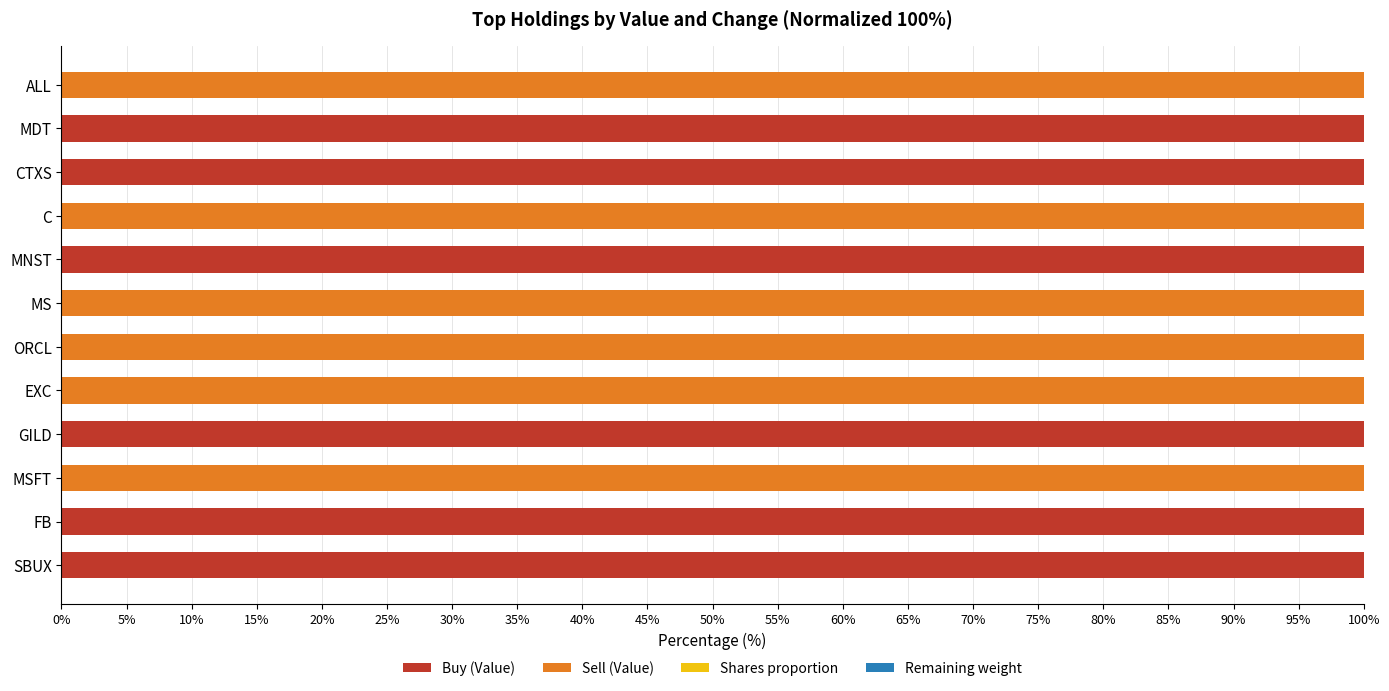

What is the sum of the Buy (Value) values at ORCL and SBUX?

100